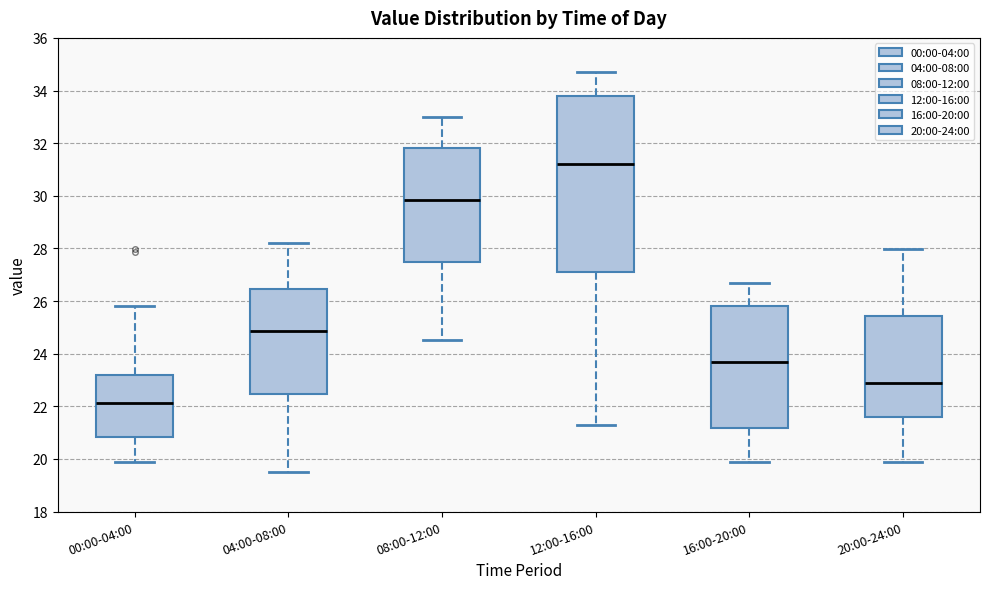

Where does the lower whisker of the box for 04:00-08:00 end on the y-axis? The values are not printed on the chart, so give them approximately, as read against the axis.

19.6